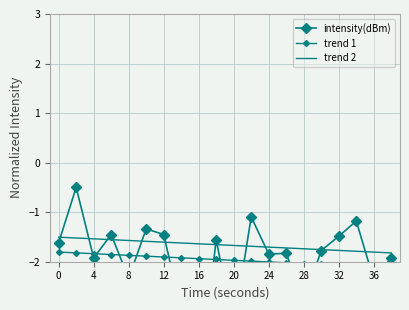

At 12, list the series in order from largest to smallest.

intensity(dBm), trend 2, trend 1